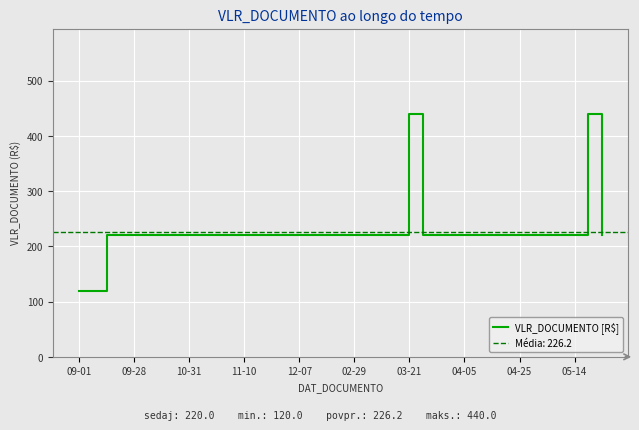

Between 34 and 29, which is larger?

34